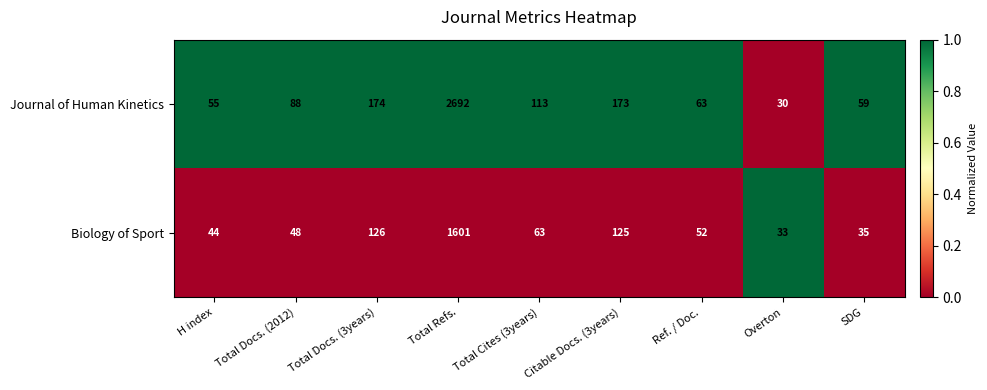

What is the average value of the Biology of Sport series?

236